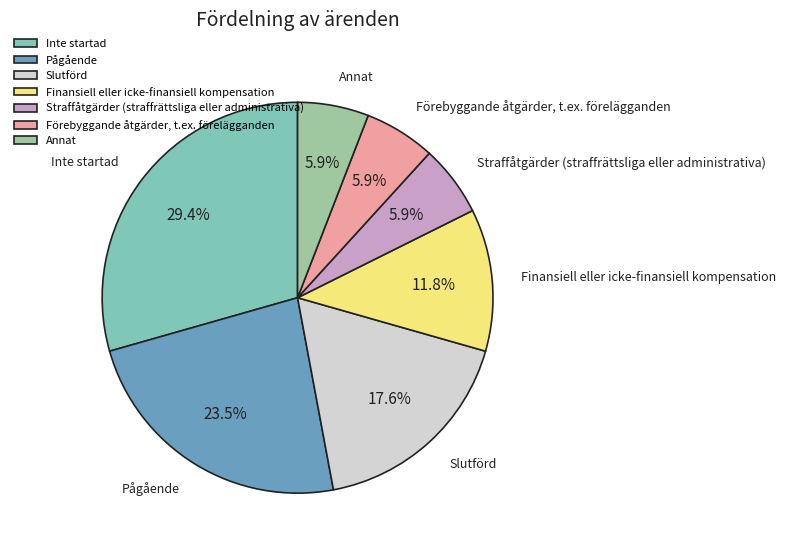

Is the sum of Inte startad and Förebyggande åtgärder, t.ex. förelägganden greater than half?

No